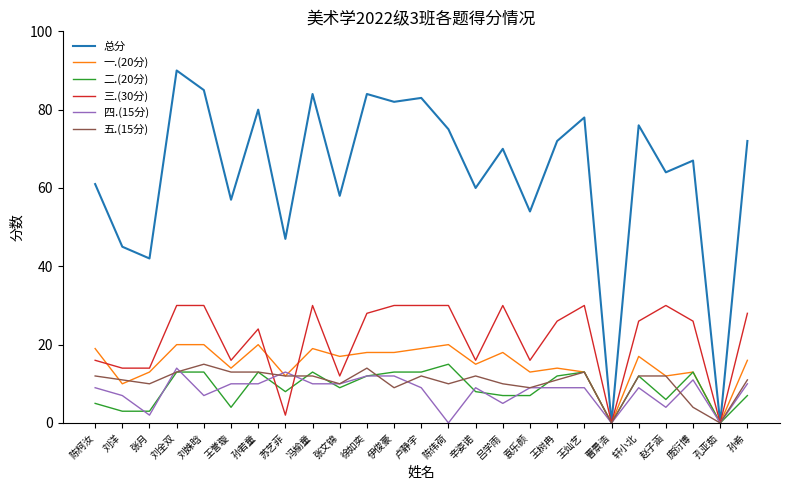

Between 辛姿诺 and 赵子涵, which series saw the biggest shift?

三.(30分)